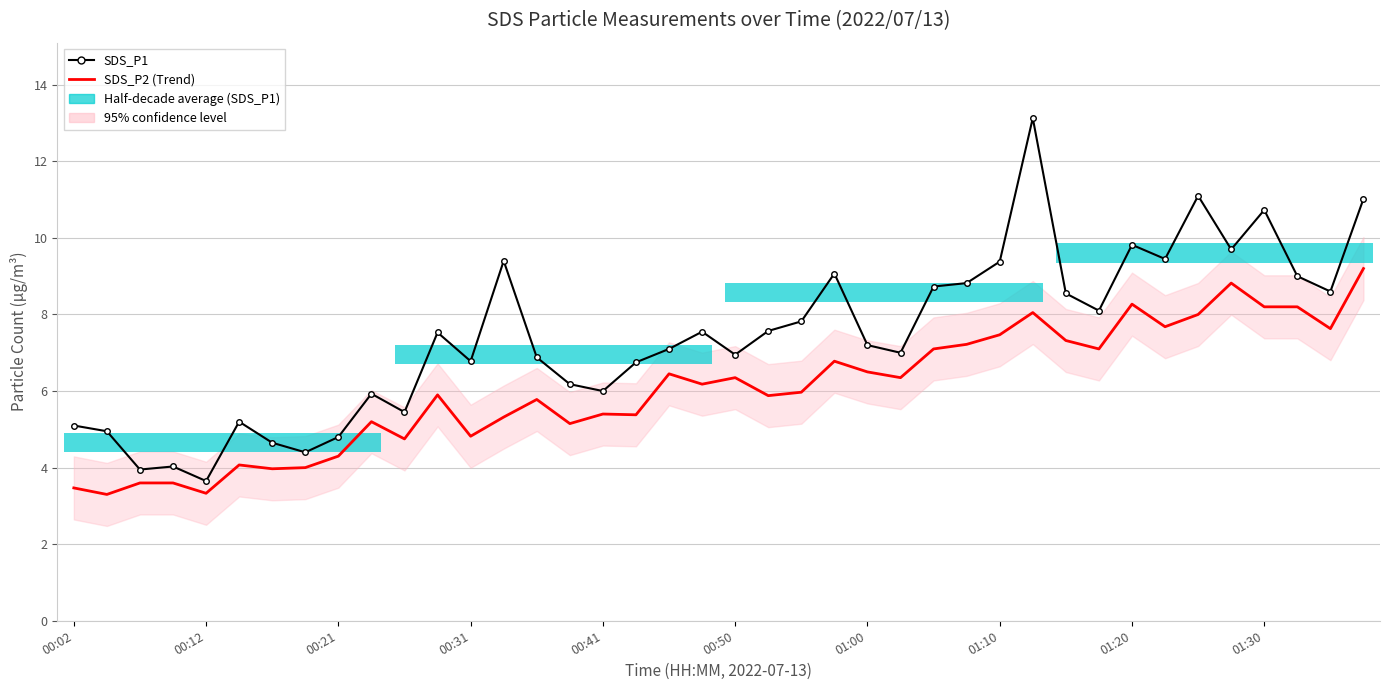

What is the sum of the SDS_P2 (Trend) values at 18 and 28?

13.9